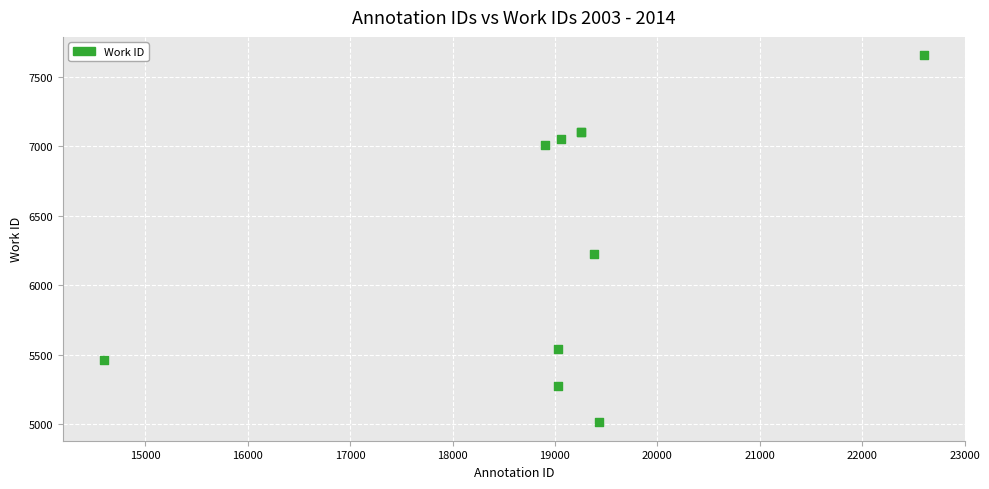

What Y value in the scatter plot is closest to 6334?

6224